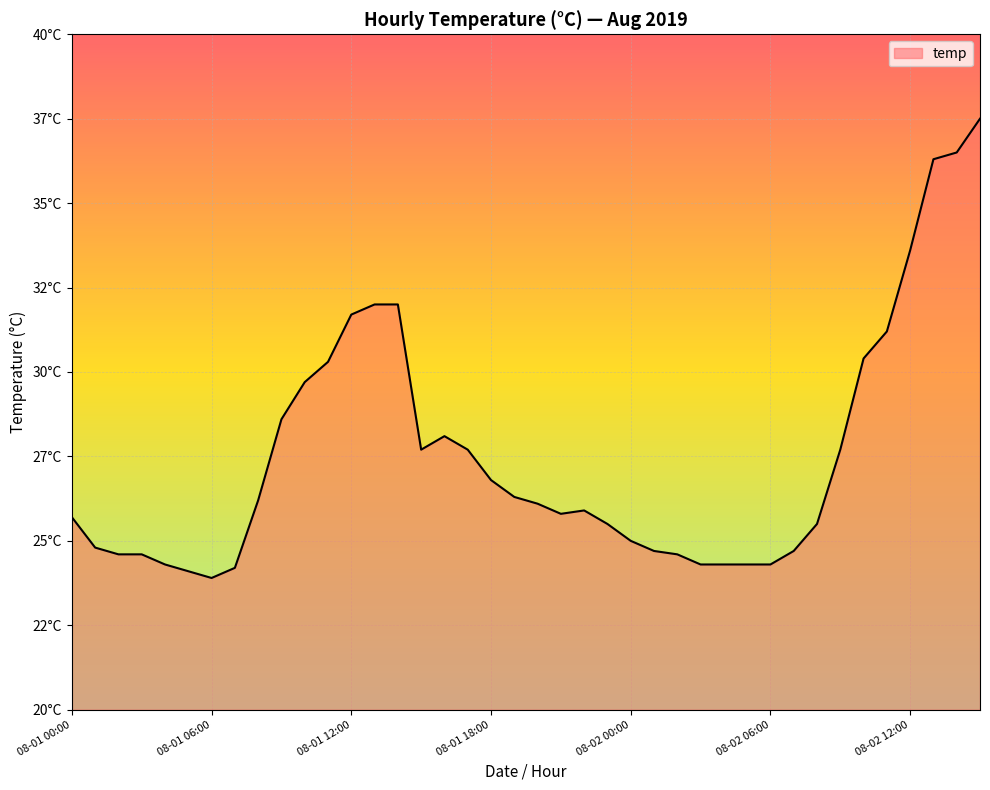

Is this an area chart (filled region under the line)?

Yes